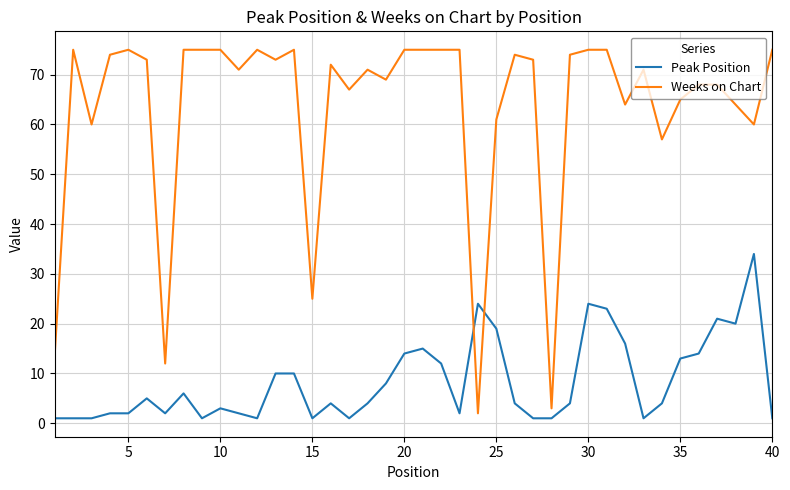

What are all the series names shown in the legend?

Peak Position, Weeks on Chart